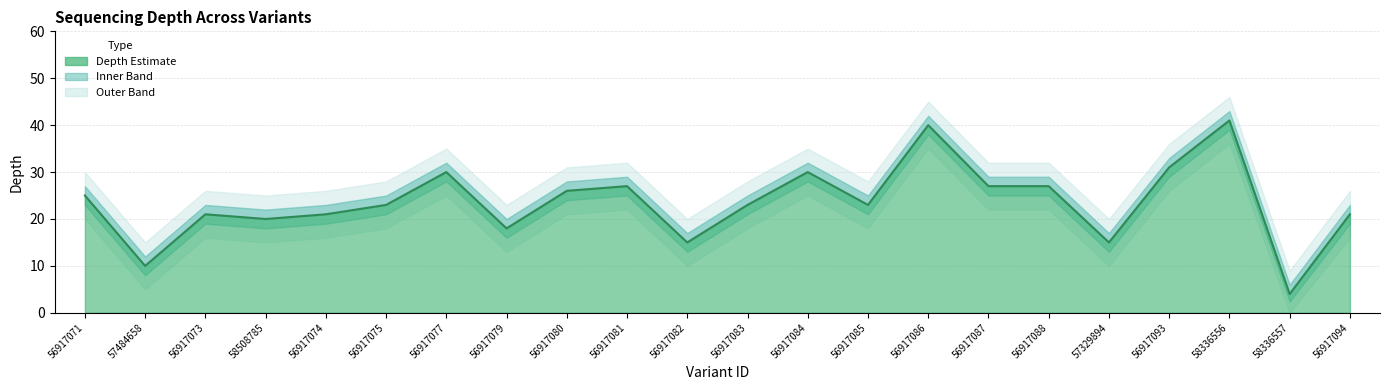

The value at 56917081 is 36. True or false?

False